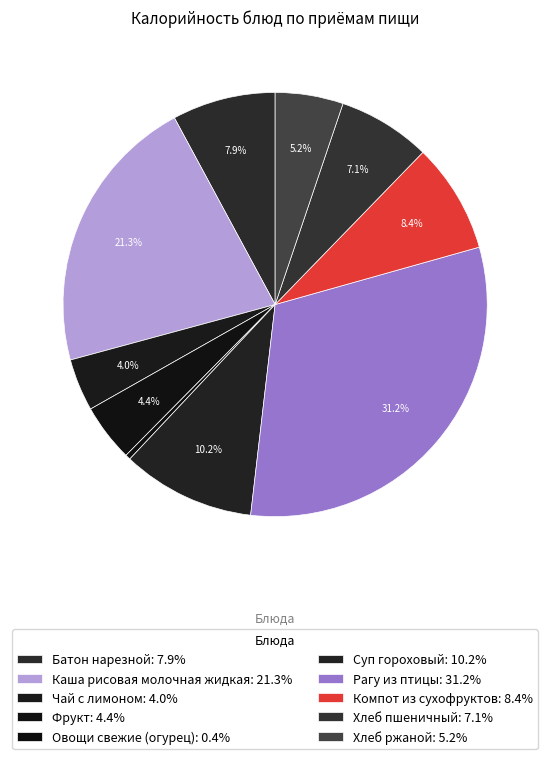

Is the sum of Батон нарезной and Фрукт greater than half?

No